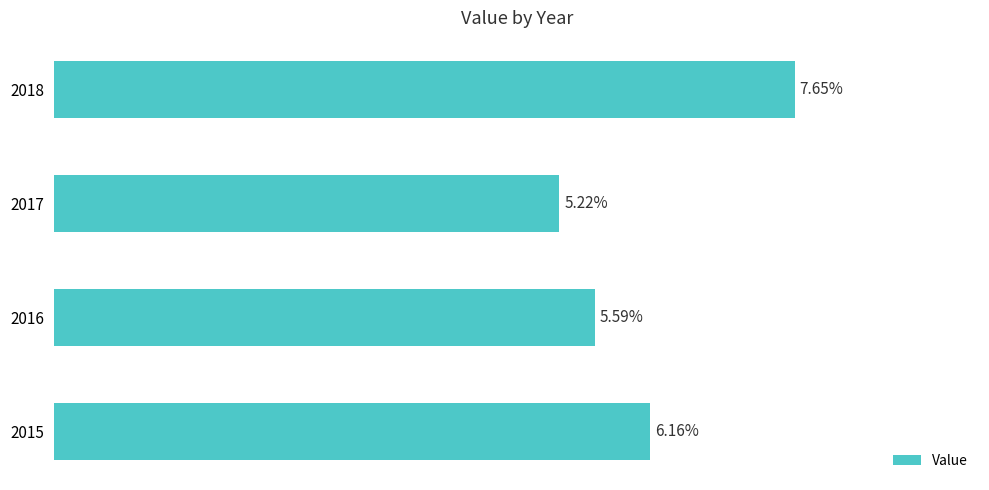

List the labels in order of value, smallest first.

2017, 2016, 2015, 2018